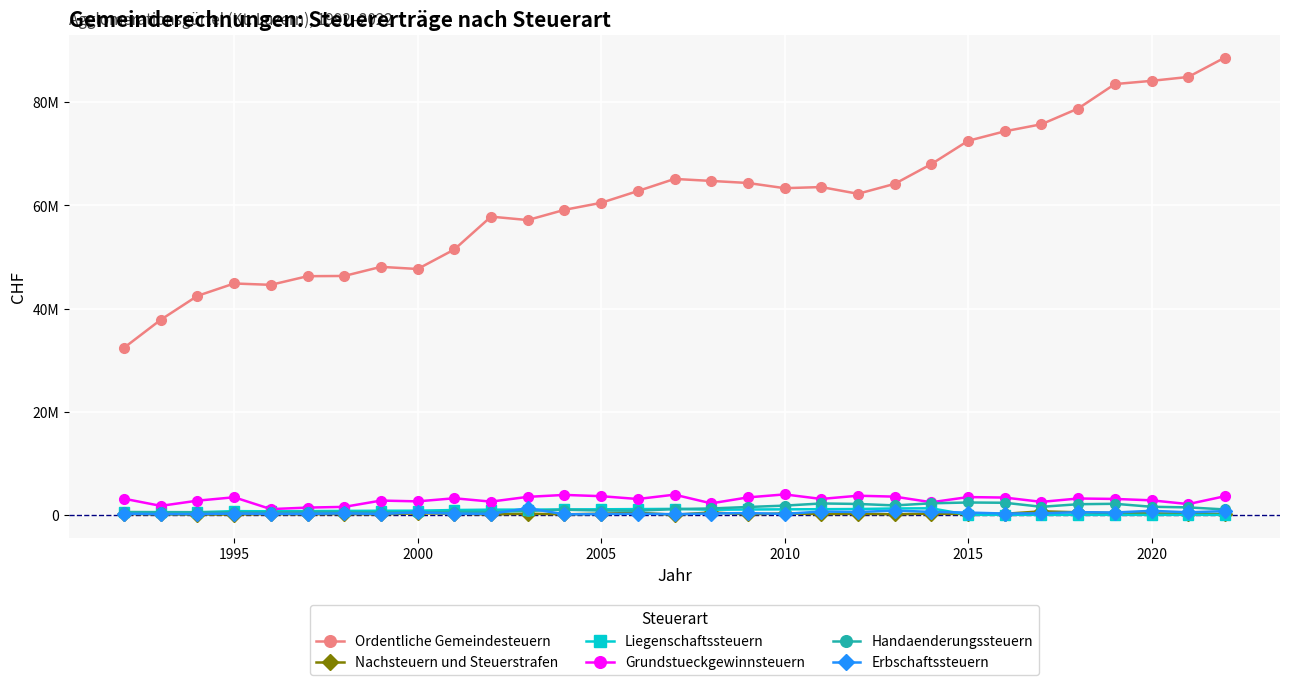

Does the chart have visible grid lines?

Yes